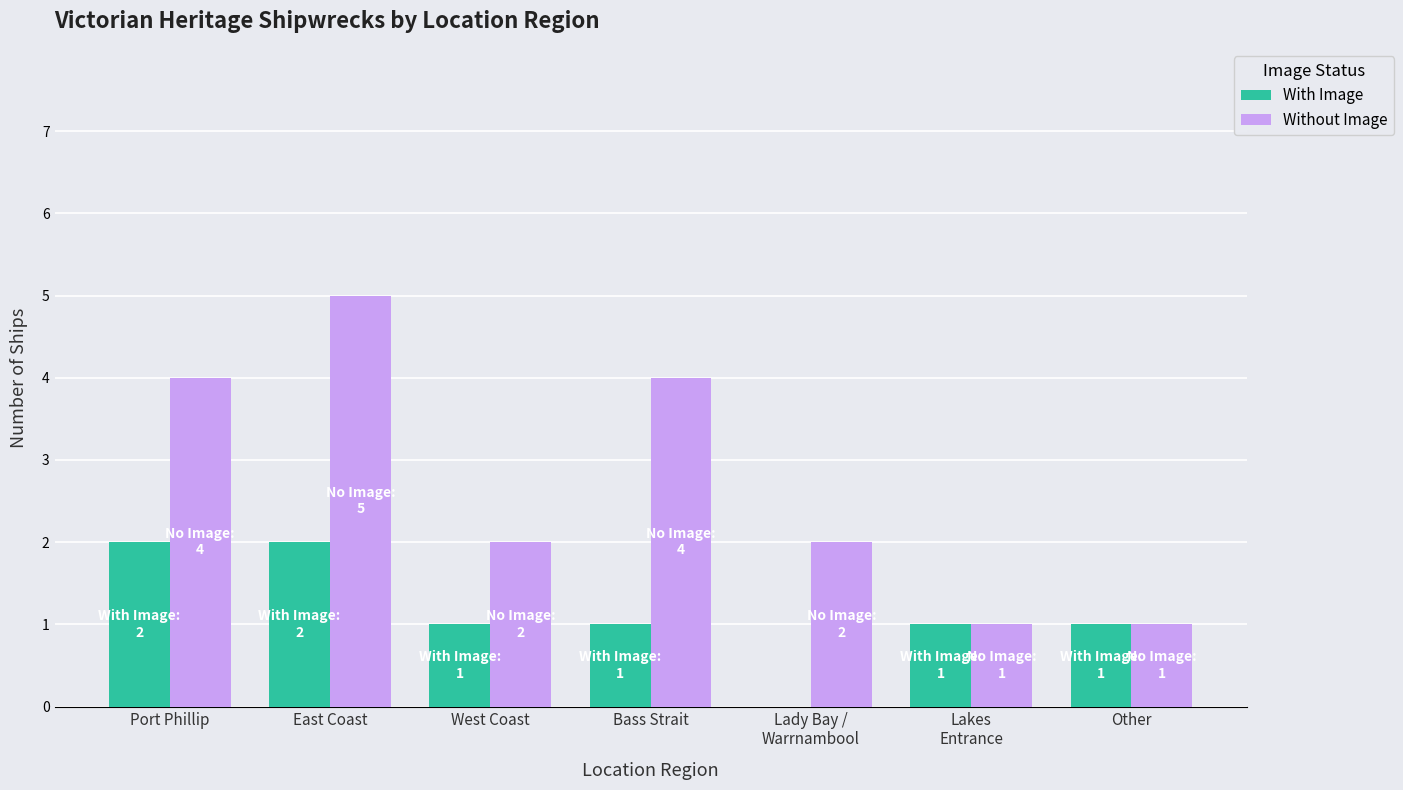

Which label corresponds to the largest value in the chart?

East Coast